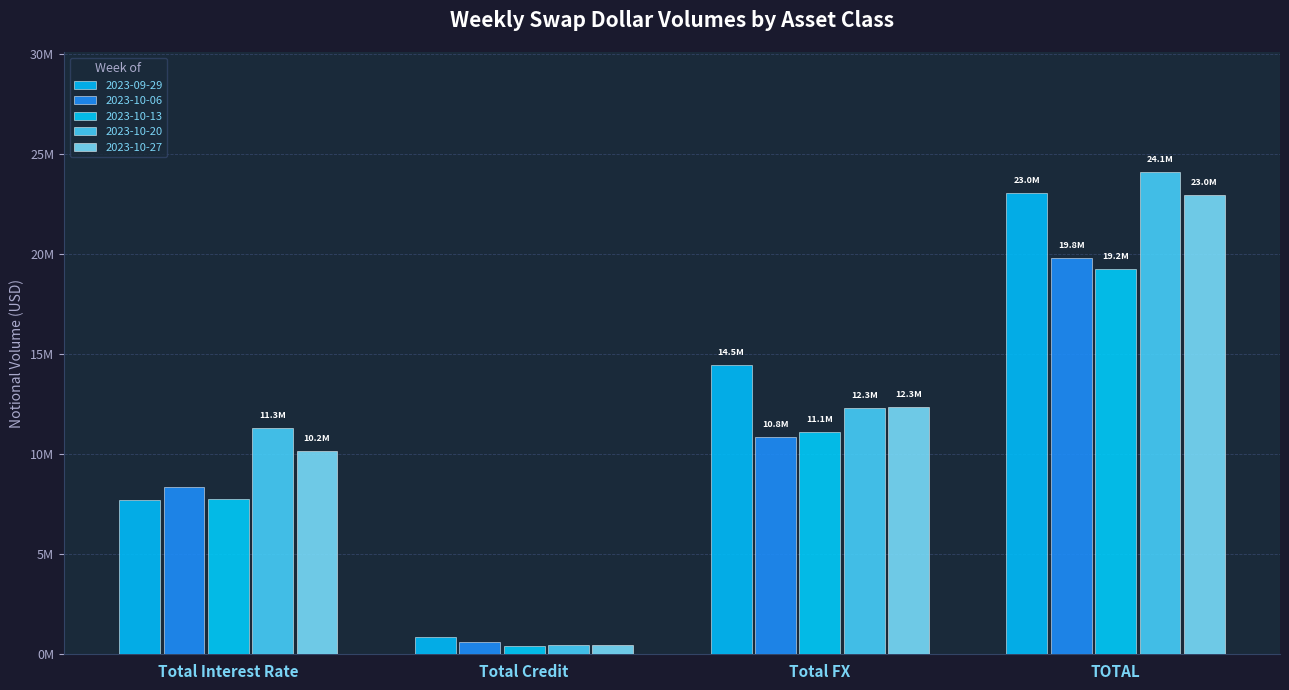

Does the chart contain any negative values?

No